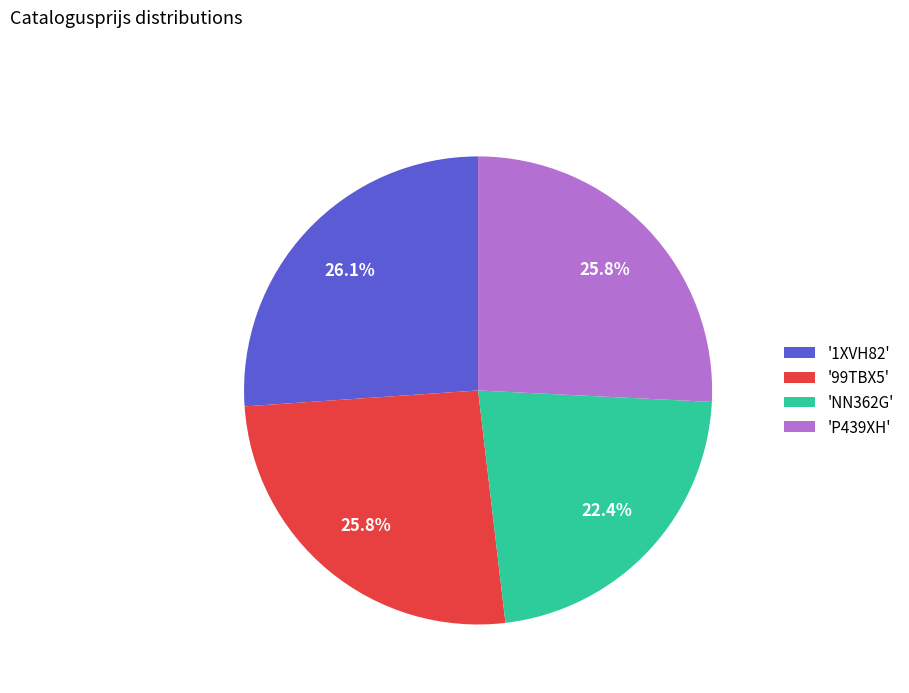

What is the smallest slice in the pie chart?

'NN362G'